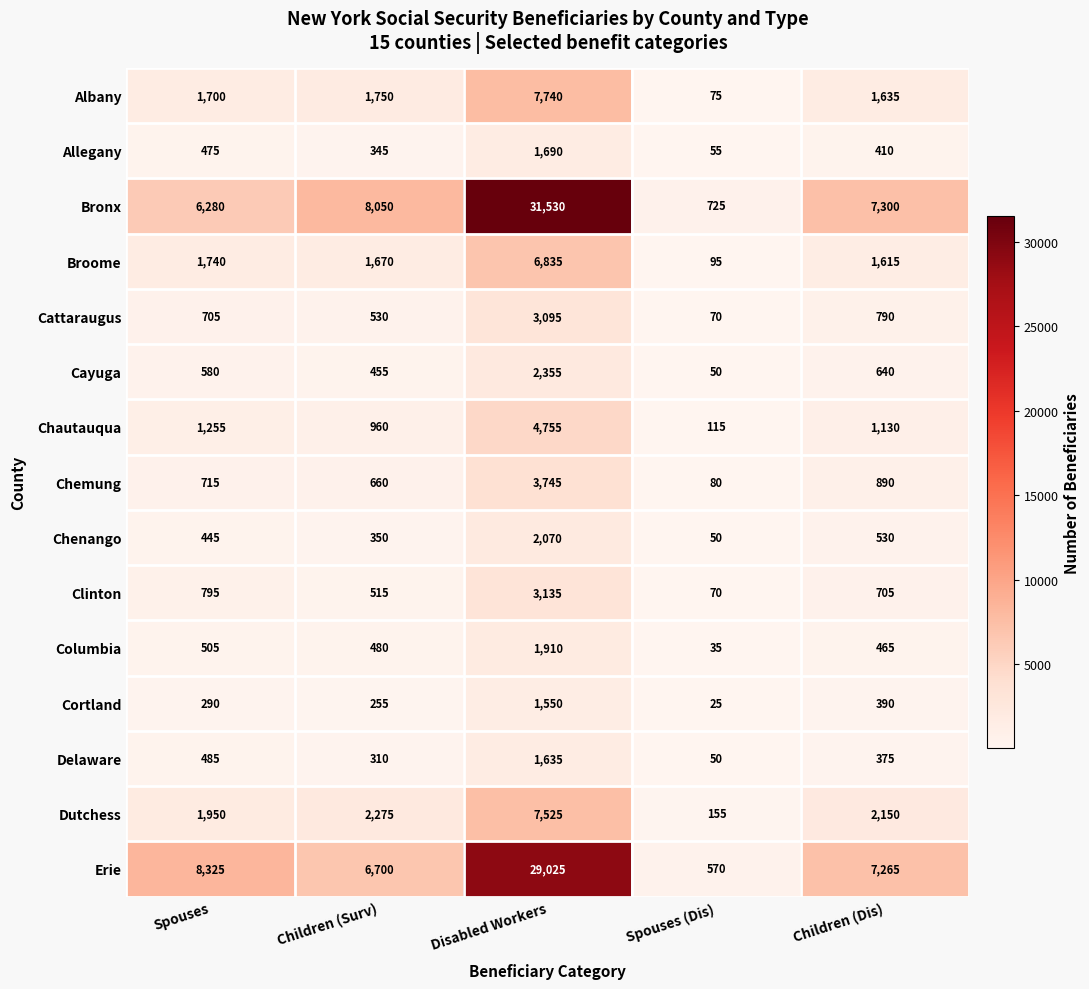

What is the difference between the highest and lowest values at Children (Dis)?

6925